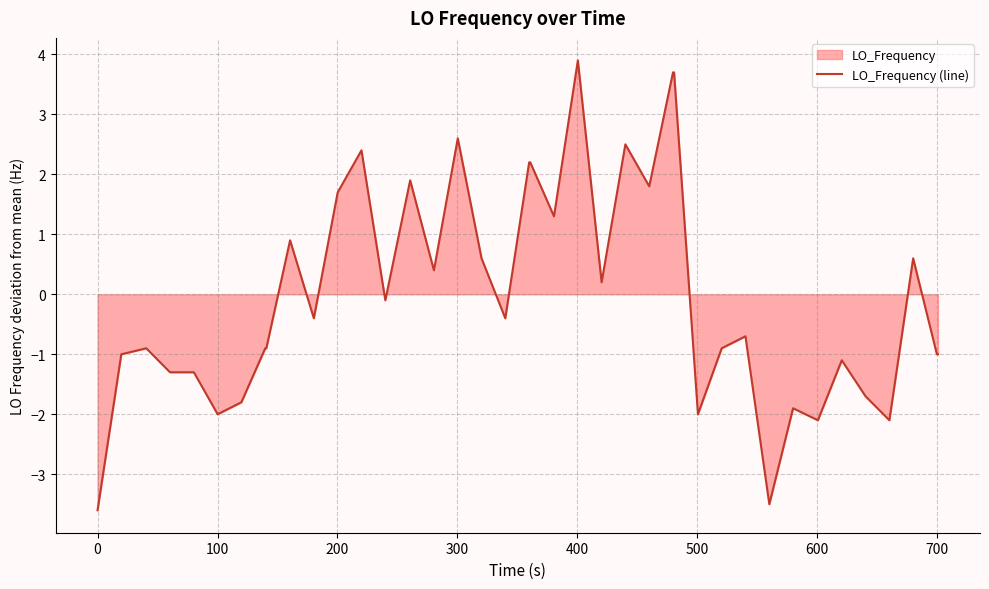

Reading left to right, extract all data points from this chart.

-3.6	-1.0	-0.9	-1.3	-1.3	-2.0	-1.8	-0.9	-0.9	0.9	-0.4	1.7	2.4	-0.1	1.9	0.4	2.6	0.6	-0.4	2.2	2.2	1.3	3.9	0.2	2.5	1.8	3.7	3.7	-2.0	-0.9	-0.7	-3.5	-1.9	-2.1	-1.1	-1.7	-2.1	0.6	-1.0	-1.0